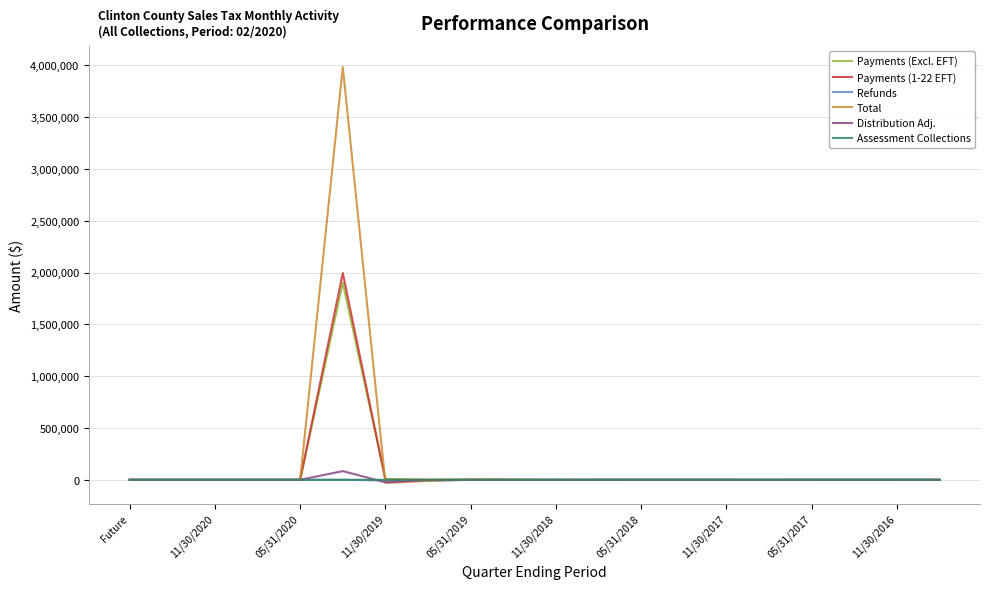

Which series has the largest range (max minus min)?

Total